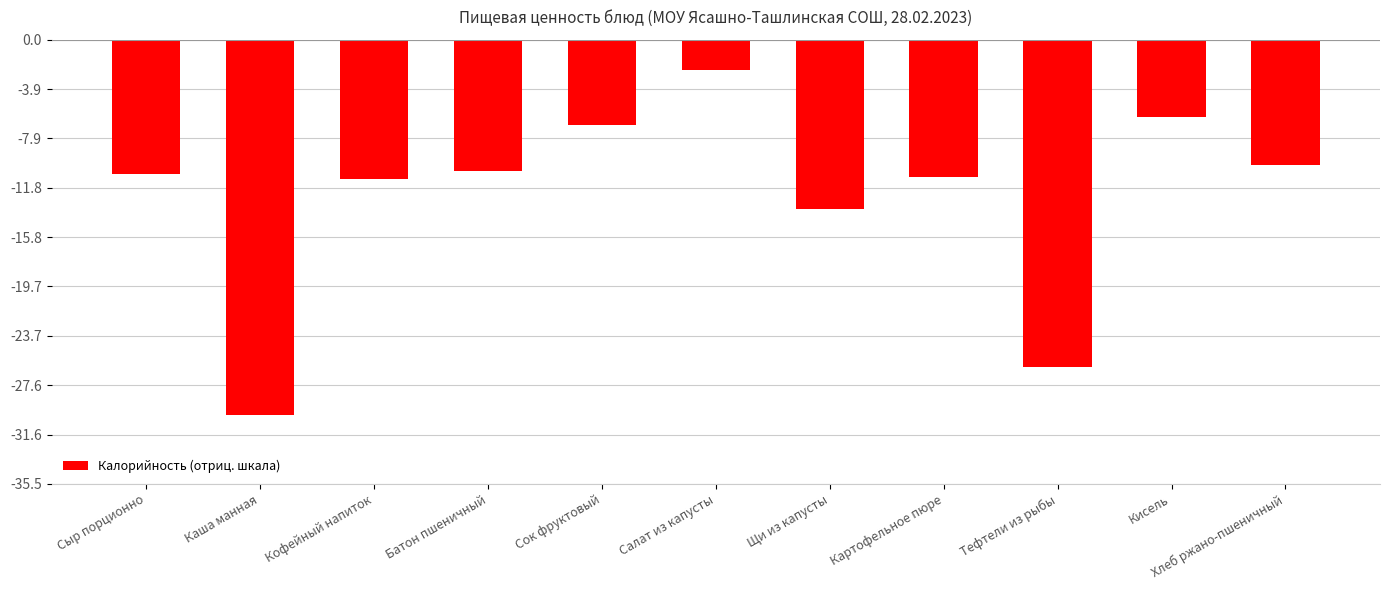

Rank the categories by value from highest to lowest.

Салат из капусты, Кисель, Сок фруктовый, Хлеб ржано-пшеничный, Батон пшеничный, Сыр порционно, Картофельное пюре, Кофейный напиток, Щи из капусты, Тефтели из рыбы, Каша манная